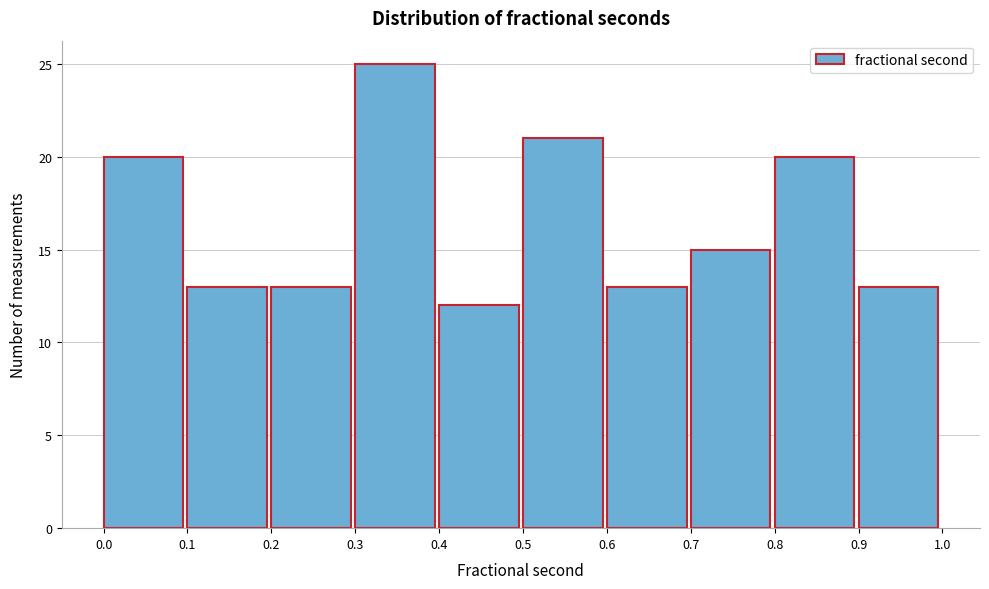

Reading left to right, transcribe this chart: for each bar, give the range it covers on the x-axis and its height. The values are not printed on the chart, so give them approximately, as read against the axis.

0.0 to 0.1: 20
0.1 to 0.2: 13
0.2 to 0.3: 13
0.3 to 0.4: 25
0.4 to 0.5: 12
0.5 to 0.6: 21
0.6 to 0.7: 13
0.7 to 0.8: 15
0.8 to 0.9: 20
0.9 to 1.0: 13